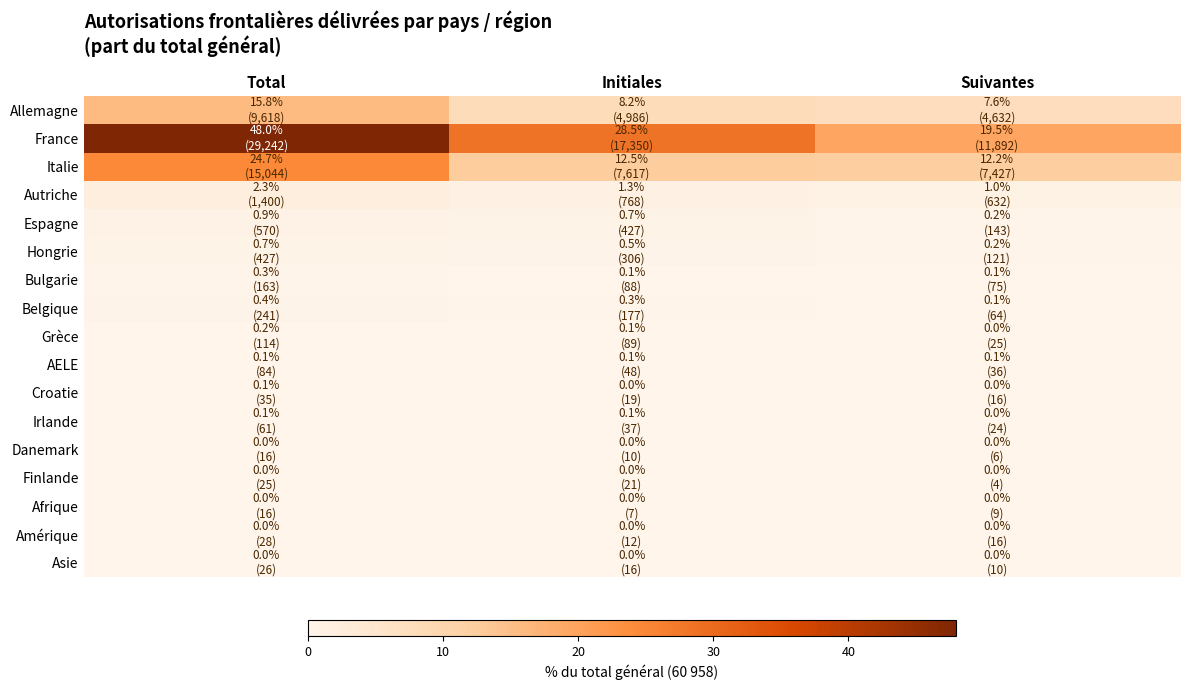

What is the total value across all series at Suivantes?

41.2